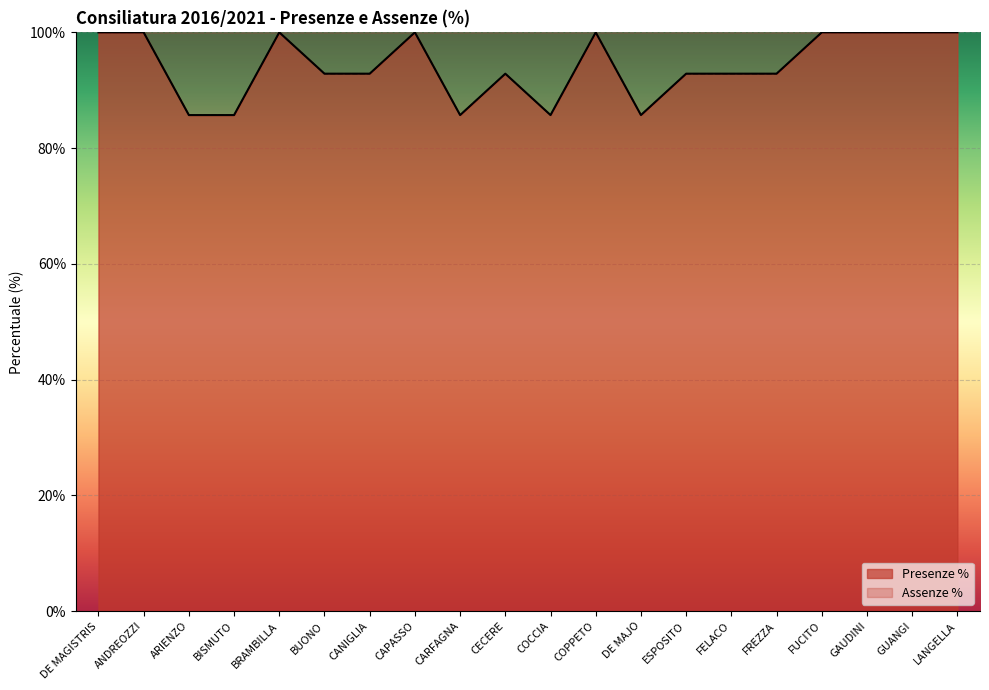

At which label is Assenze % closest to 92?

BUONO